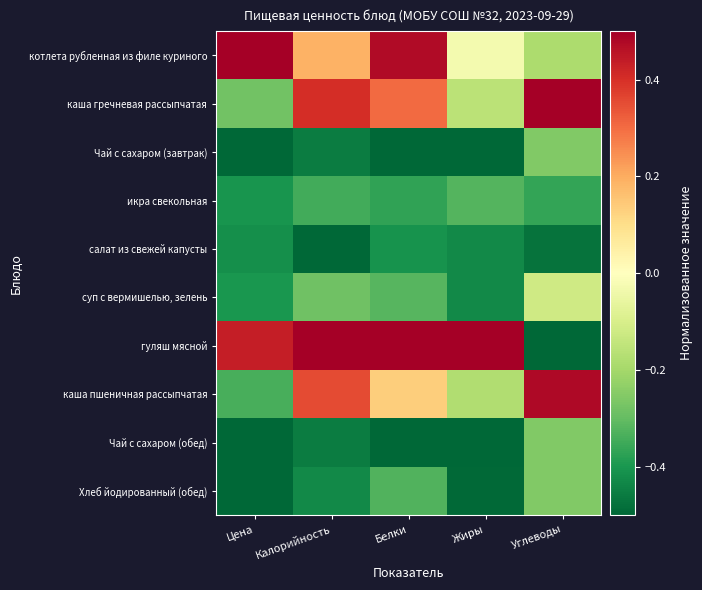

At how many categories does at least one series exceed 0?

5